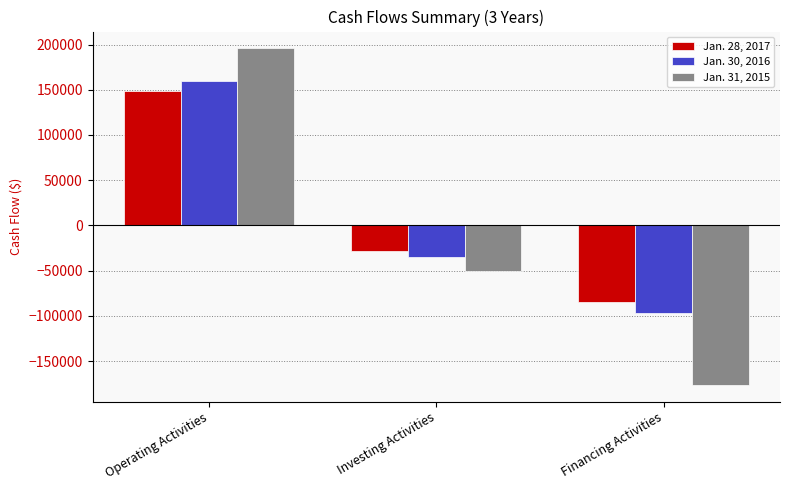

How many values in the Jan. 31, 2015 series are below -50619?

1